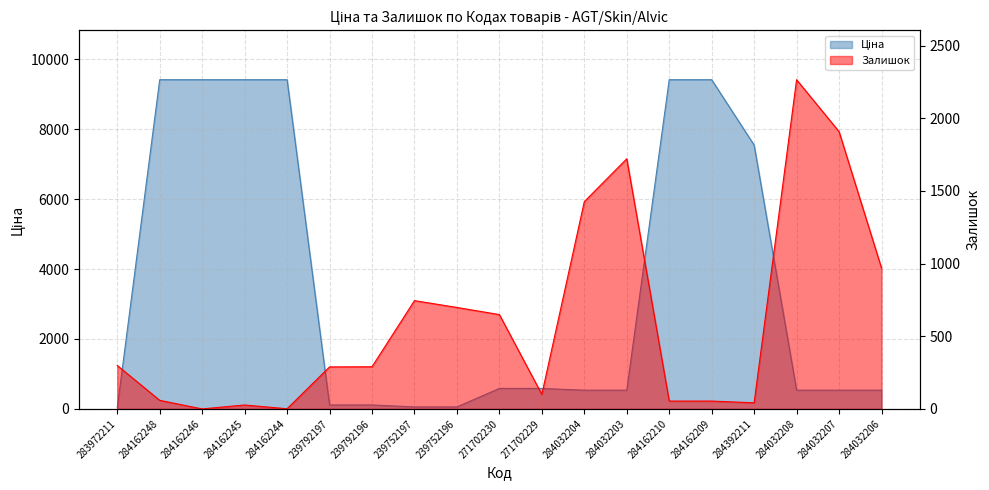

At which category does Залишок reach its first local valley?

284162246